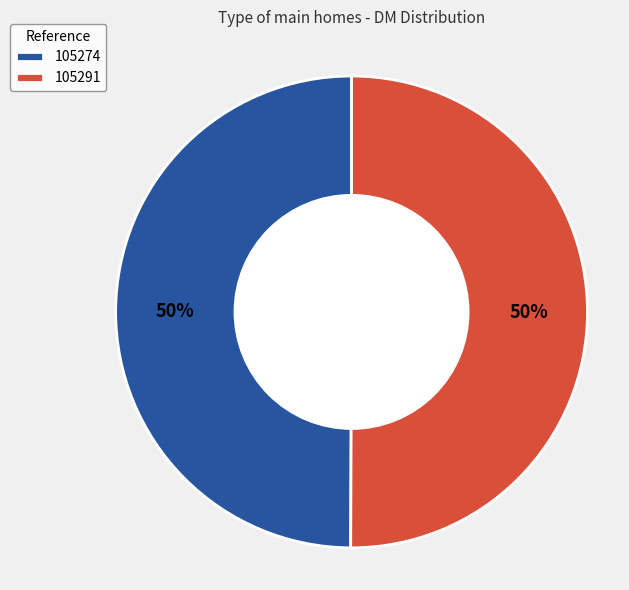

To the nearest percent, what percentage of the pie is 105274?

50%